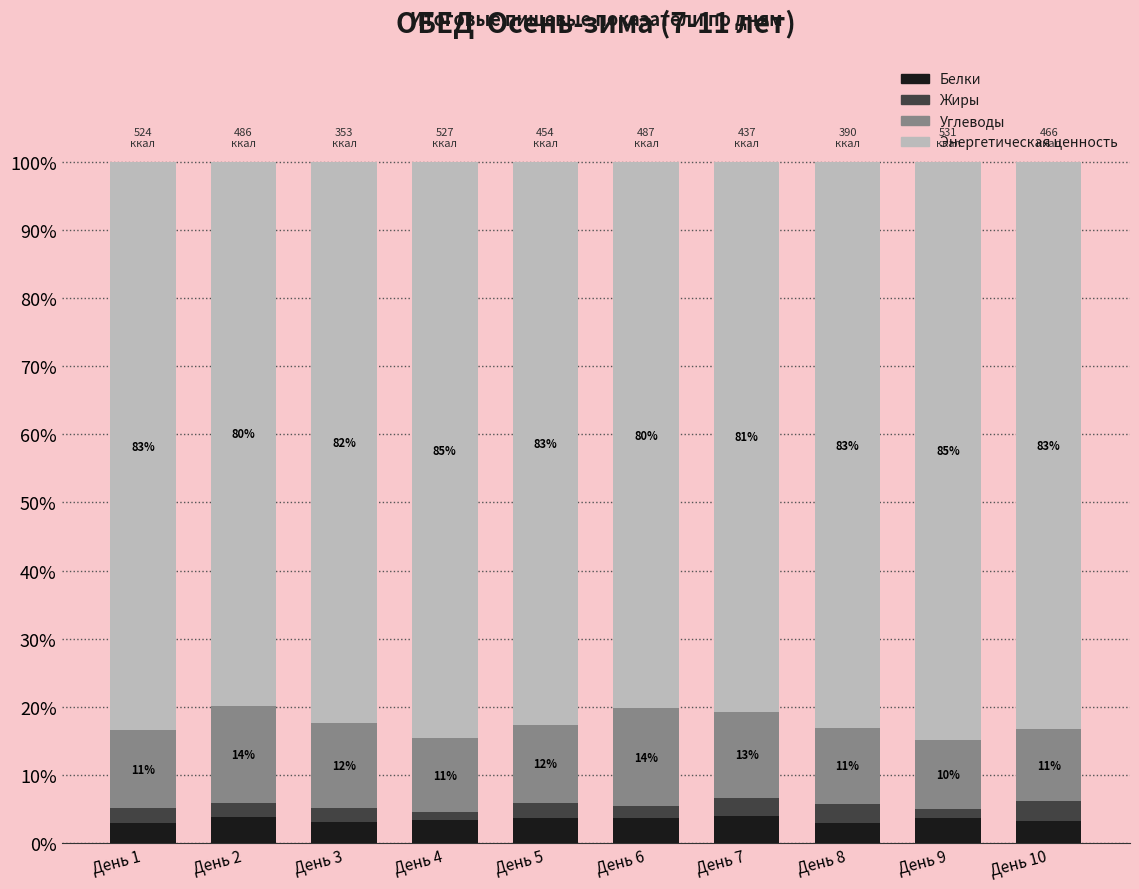

What is the sum of the Белки values at День 2 and День 4?

7.0